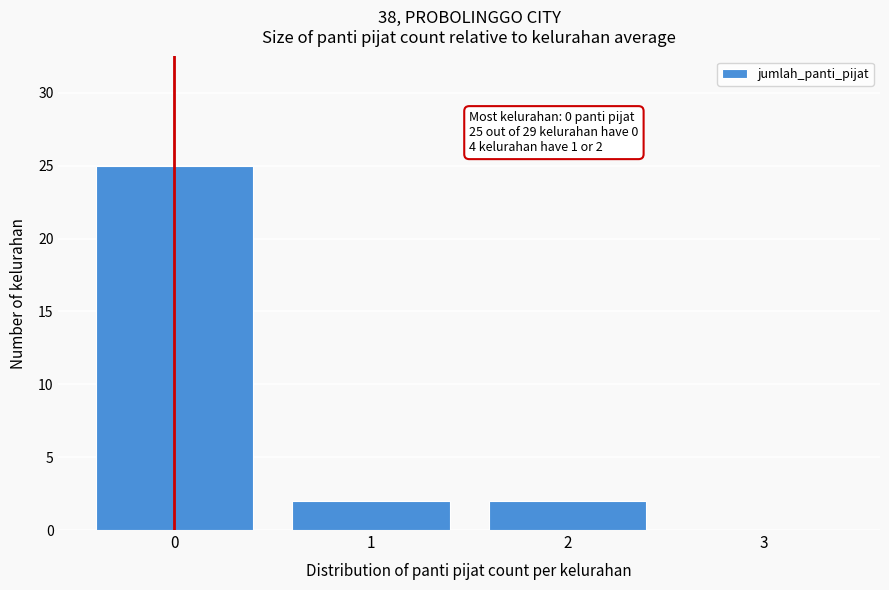

Over which range of the x-axis is the bar tallest?

-0.5 to 0.5